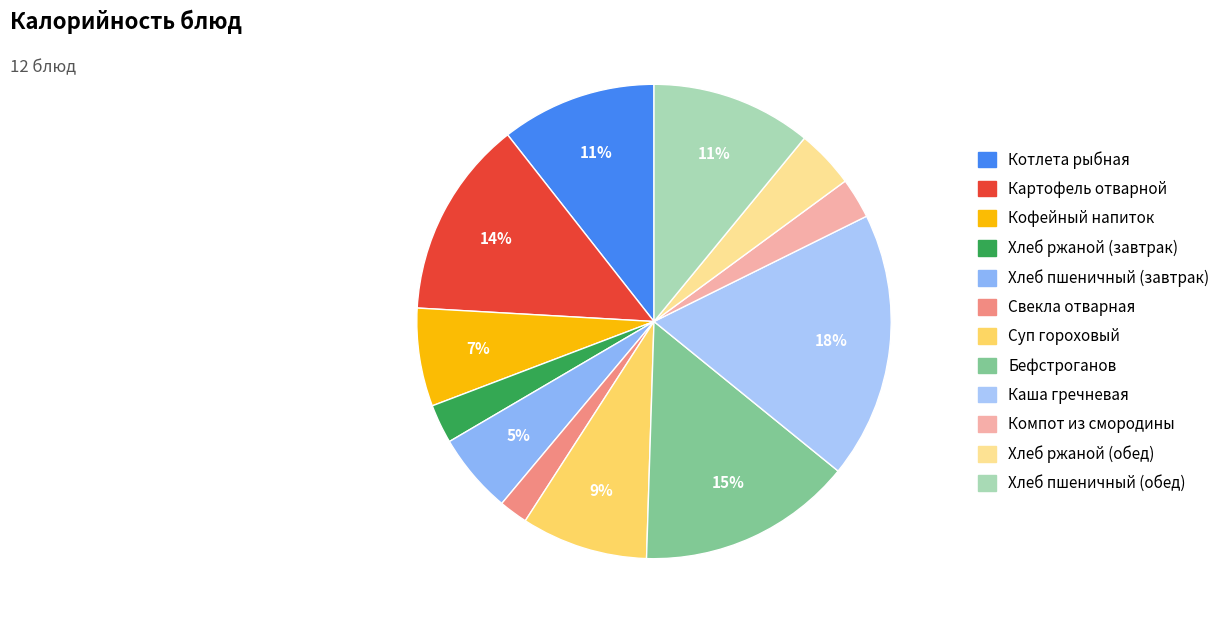

Between Компот из смородины and Хлеб ржаной (обед), which is larger?

Хлеб ржаной (обед)